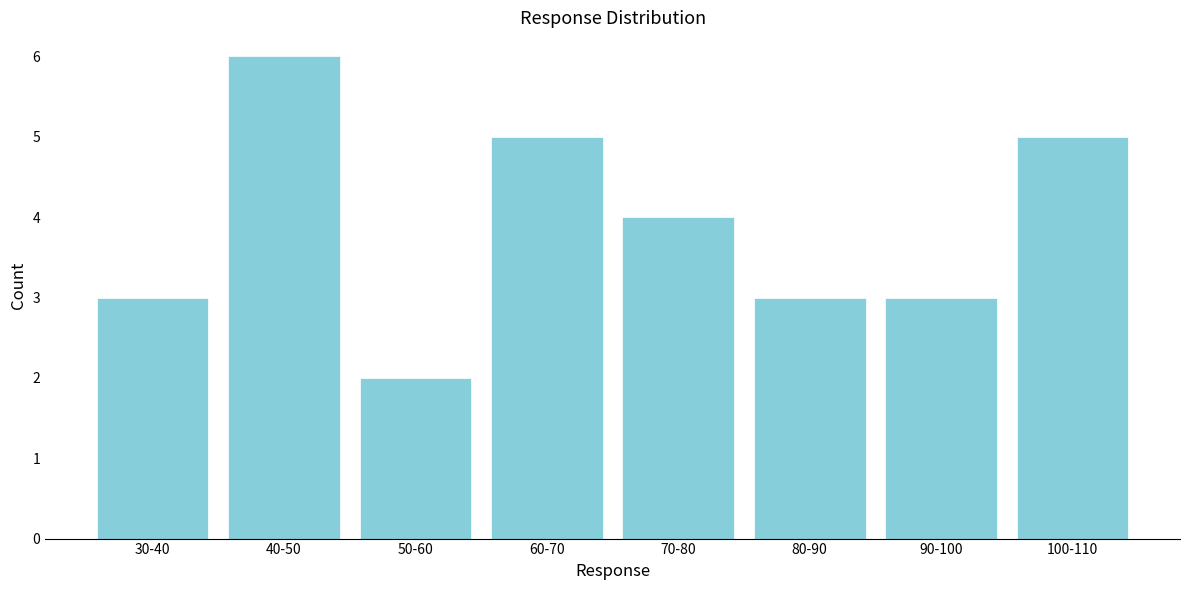

Reading left to right, list all the values displayed in this chart.

3	6	2	5	4	3	3	5